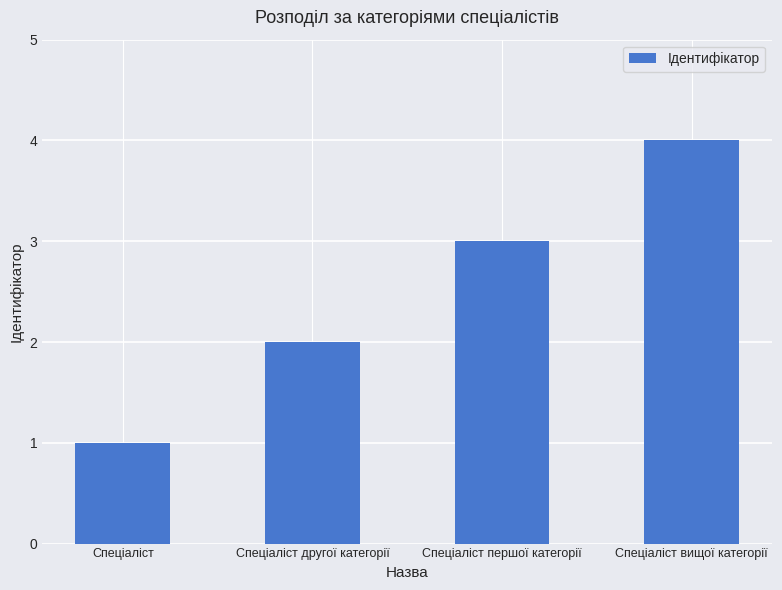

What is the difference between the maximum and minimum values?

3